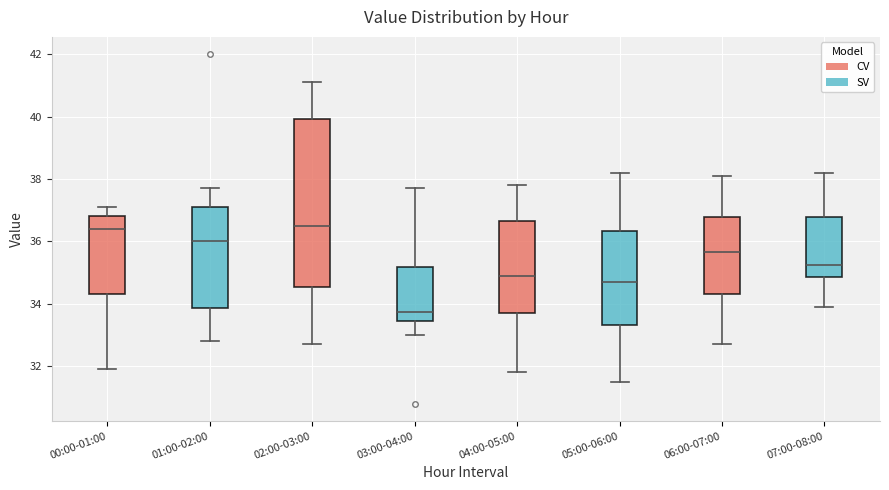

Reading left to right, transcribe this box plot: for each box, give where its median line is, the range the box spans, and where its two whiskers end, as read against the y-axis. The values are not printed on the chart, so give them approximately, as read against the axis.

00:00-01:00: median 36.4, box 34.4 to 36.8, whiskers 32.0 to 37.2
01:00-02:00: median 36.0, box 33.8 to 37.2, whiskers 32.8 to 37.8
02:00-03:00: median 36.6, box 34.6 to 40.0, whiskers 32.8 to 41.2
03:00-04:00: median 33.8, box 33.4 to 35.2, whiskers 33.0 to 37.8
04:00-05:00: median 35.0, box 33.8 to 36.6, whiskers 31.8 to 37.8
05:00-06:00: median 34.8, box 33.4 to 36.4, whiskers 31.6 to 38.2
06:00-07:00: median 35.6, box 34.4 to 36.8, whiskers 32.8 to 38.2
07:00-08:00: median 35.2, box 34.8 to 36.8, whiskers 34.0 to 38.2